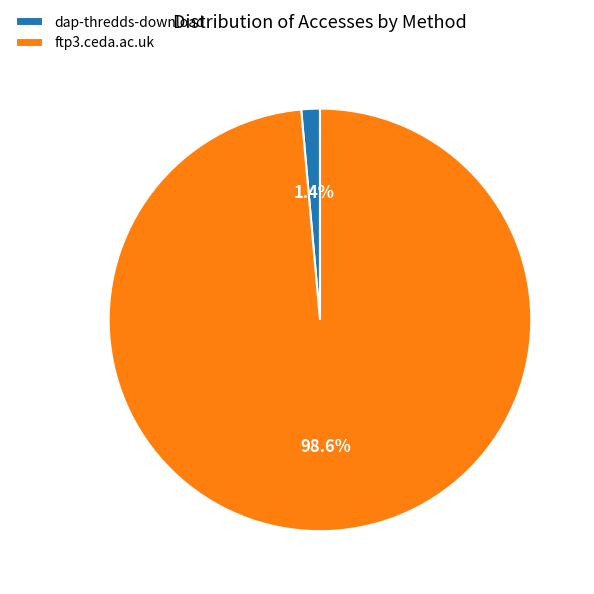

Is there any slice that represents more than half of the pie?

Yes